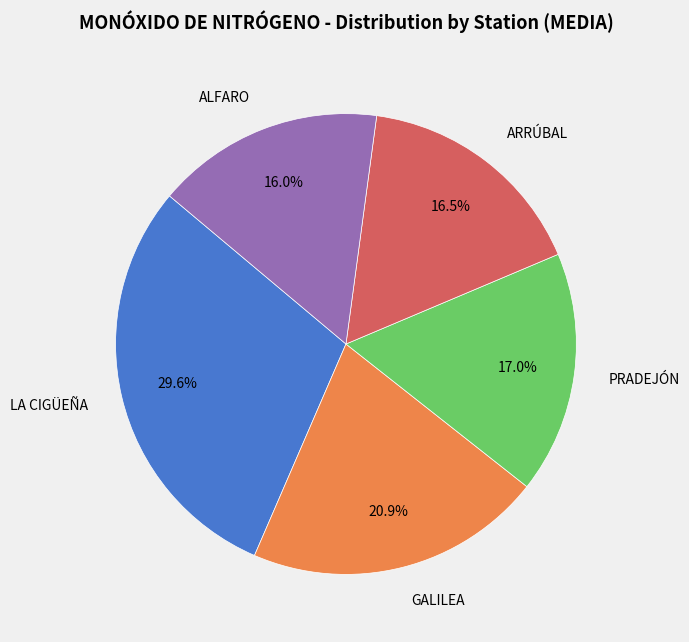

To the nearest percent, what is the difference between the PRADEJÓN and GALILEA slice percentages?

4%